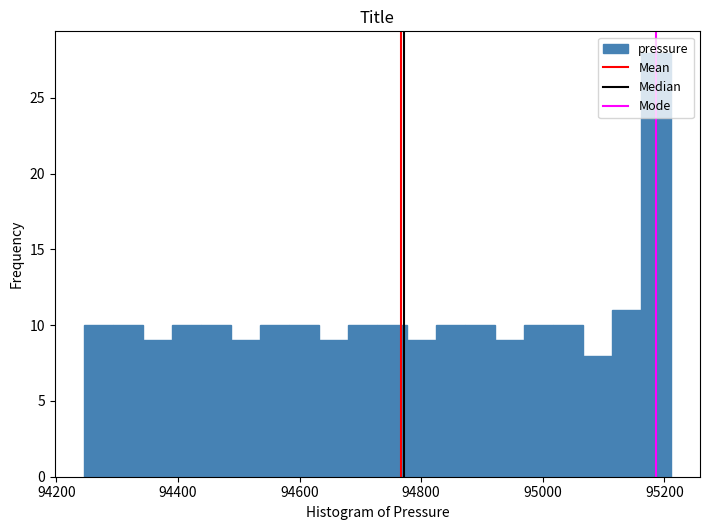

Around what value on the x-axis is the tallest bar? Give the approximate position of its centre, as read against the axis.

95180